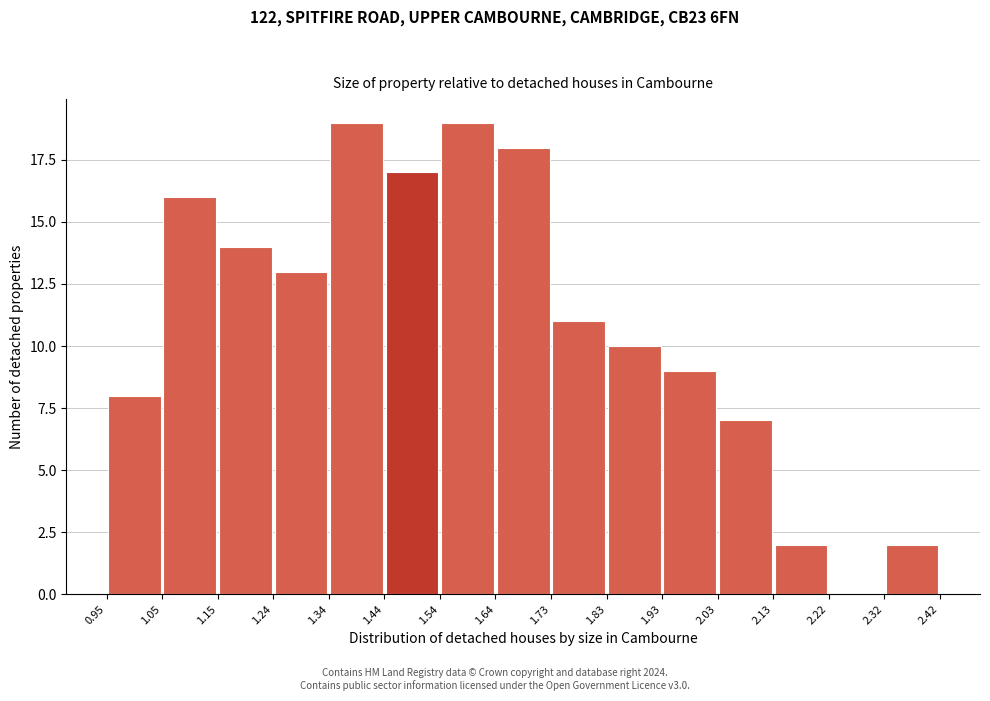

How tall is the bar that spans 2.03 to 2.13 on the x-axis? The values are not printed on the chart, so give them approximately, as read against the axis.

7